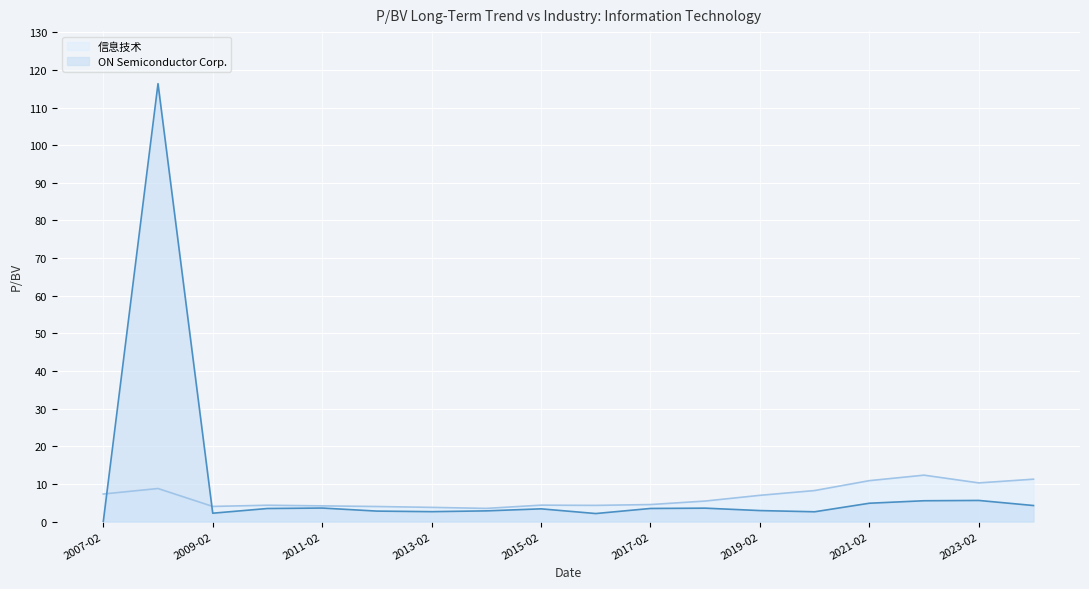

What is the total value across all series at 2007-02?

7.3